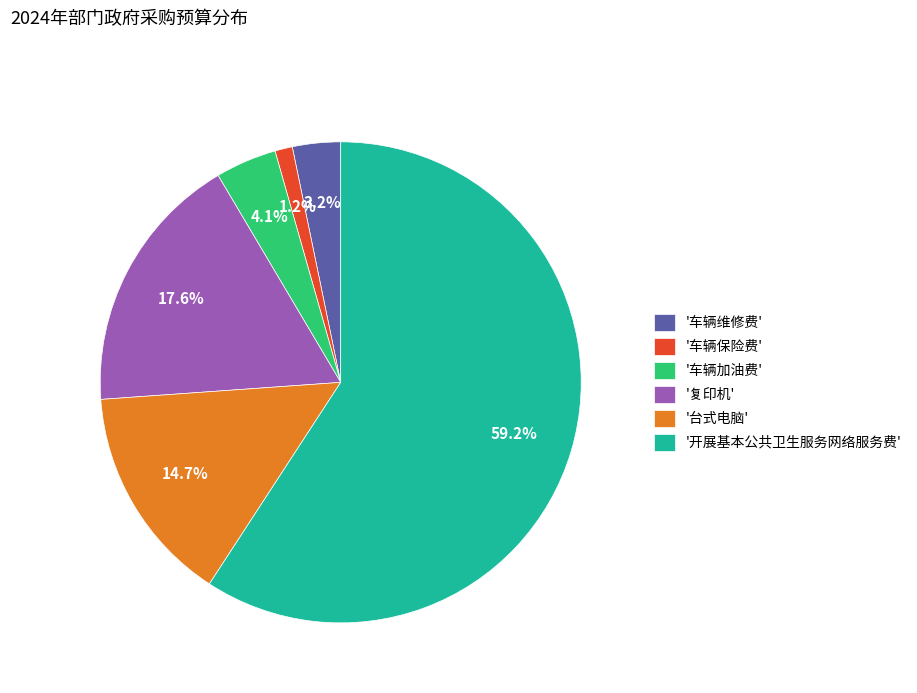

Rank the categories by value from highest to lowest.

'开展基本公共卫生服务网络服务费', '复印机', '台式电脑', '车辆加油费', '车辆维修费', '车辆保险费'